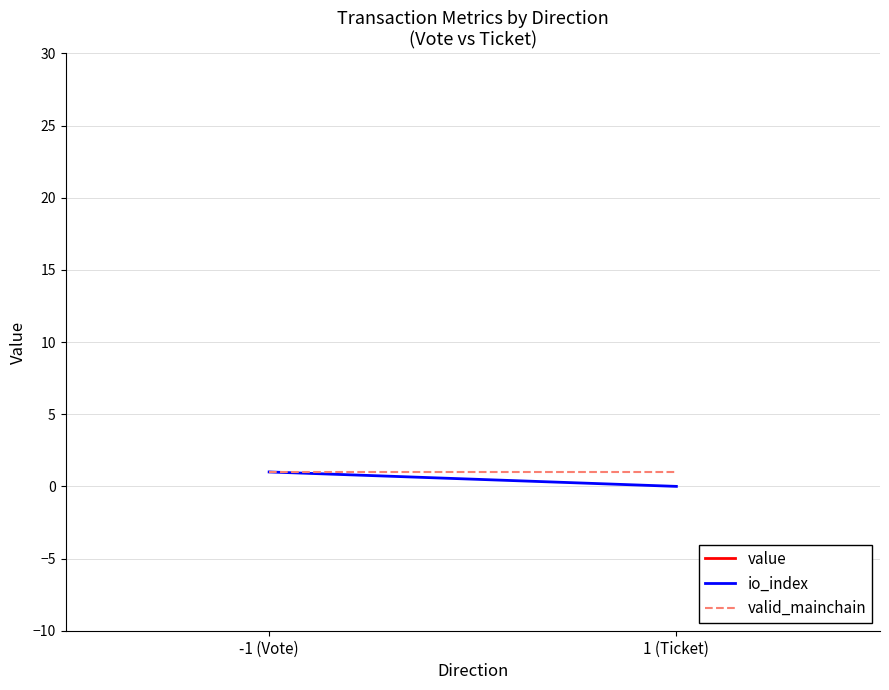

What is the sum of the io_index values at 1 (Ticket) and -1 (Vote)?

1.0